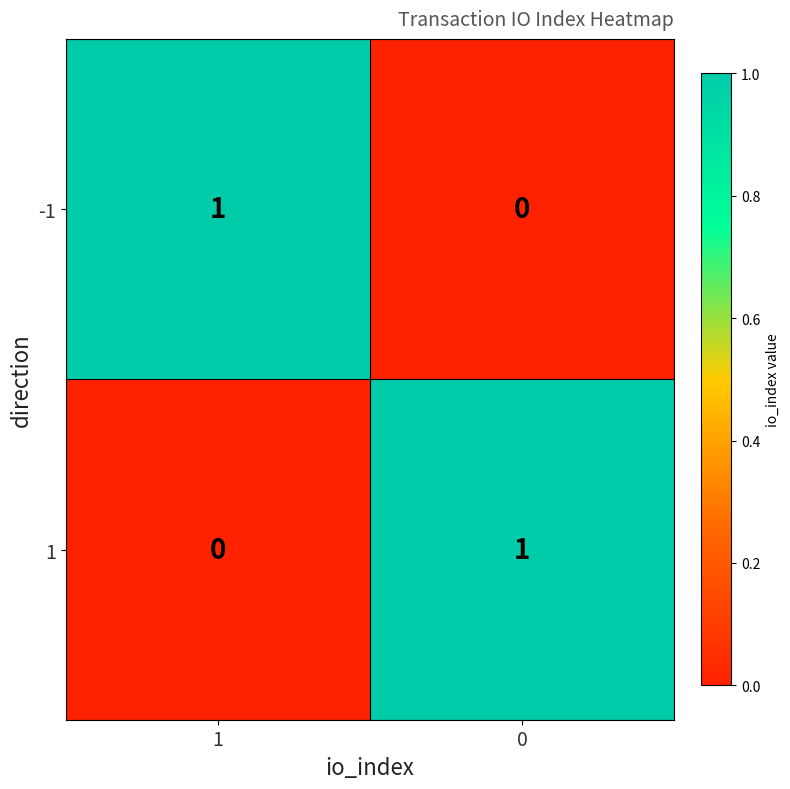

Rank the categories by -1 value from highest to lowest.

1, 0